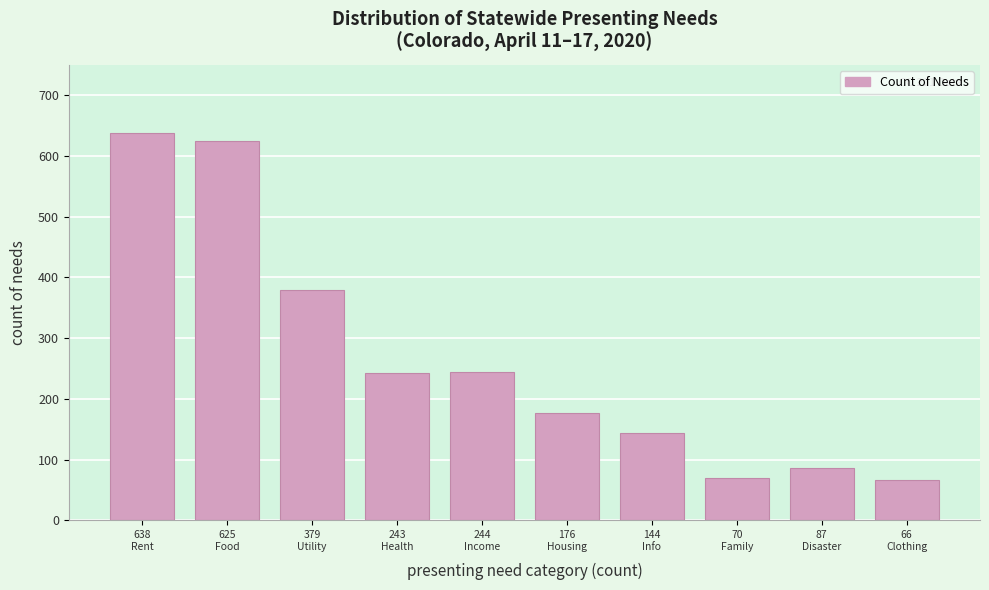

What is the value of the 3rd bar from the left?

379